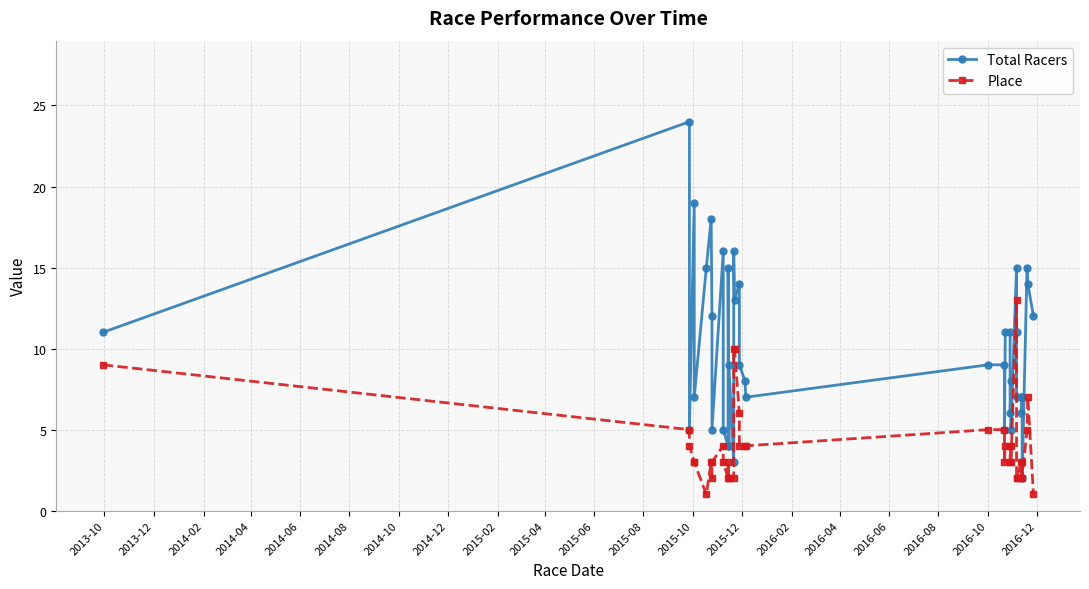

Reading right to left, what are all the values shown in this chart?

Total Racers: 12	14	15	2	7	6	7	7	11	15	5	8	6	11	11	5	9	9	7	8	9	14	13	16	3	9	4	15	4	5	16	5	12	18	15	7	19	5	24	11
Place: 1	7	5	2	3	2	3	2	2	13	3	4	3	4	4	3	5	5	4	4	4	6	10	10	2	2	2	3	2	3	4	3	2	3	1	3	3	4	5	9